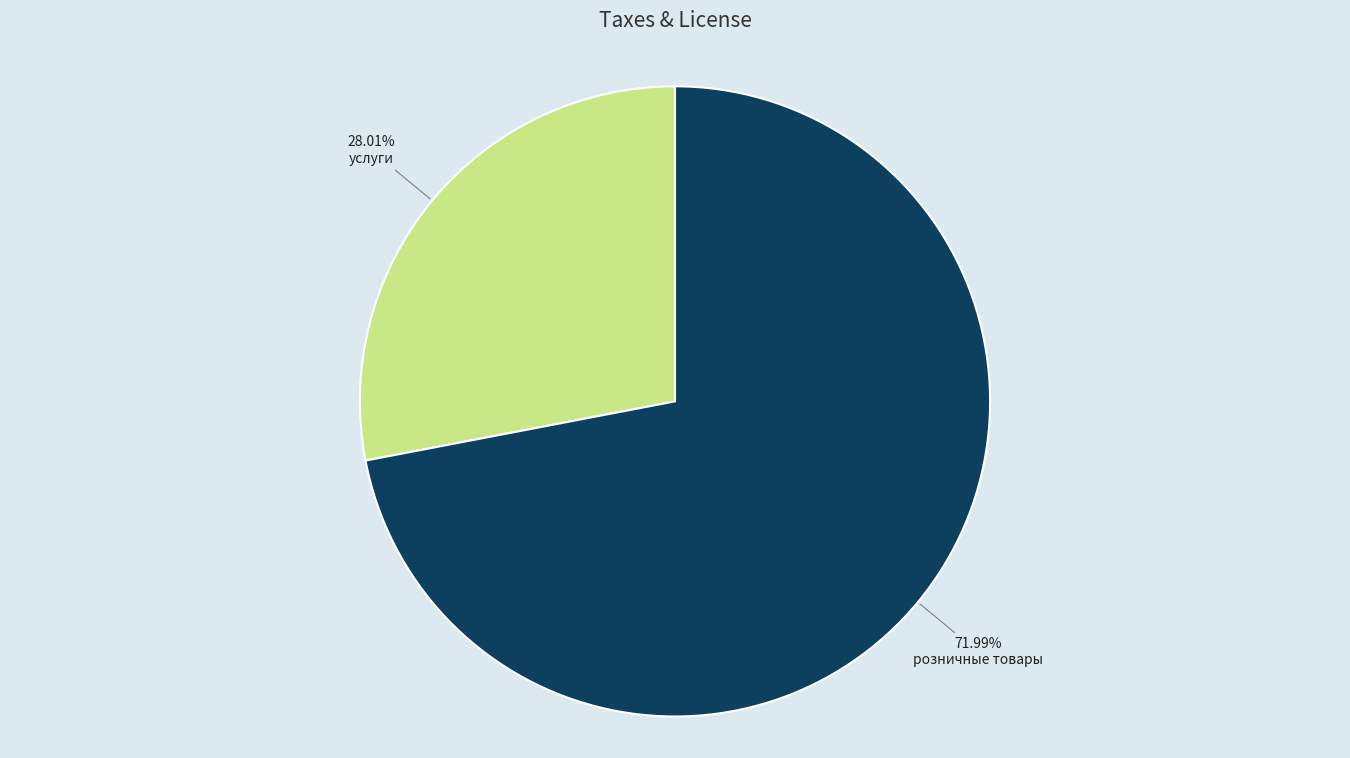

What is the largest slice in the pie chart?

розничные товары